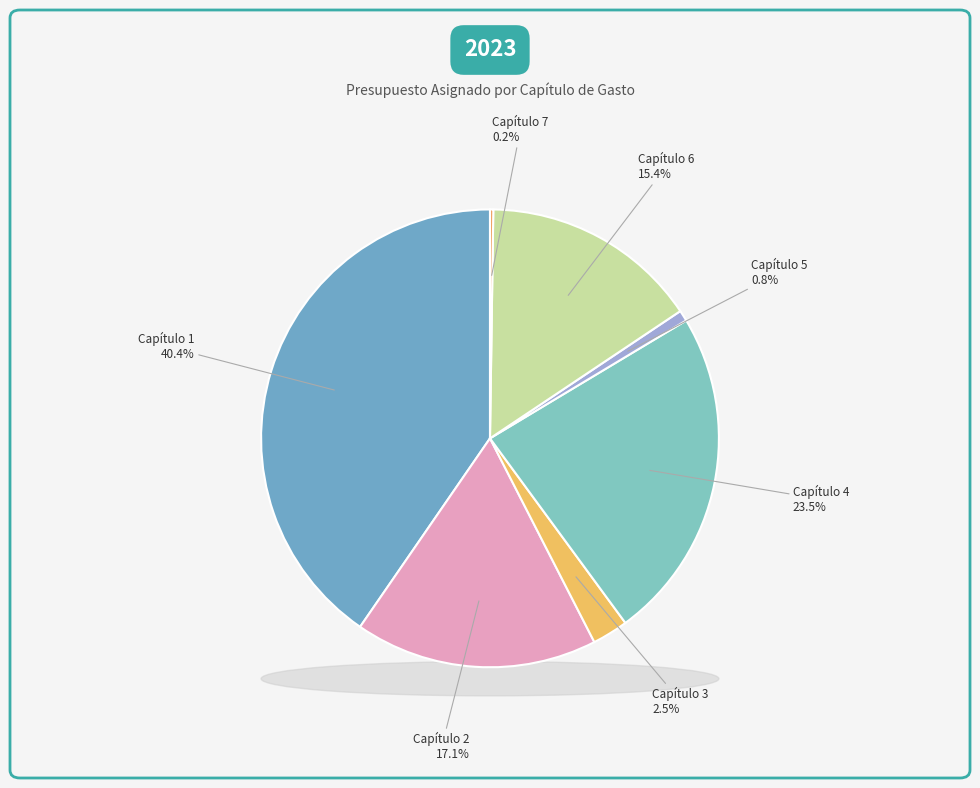

To the nearest percent, what is the combined percentage of Capítulo 4 and Capítulo 5?

24%